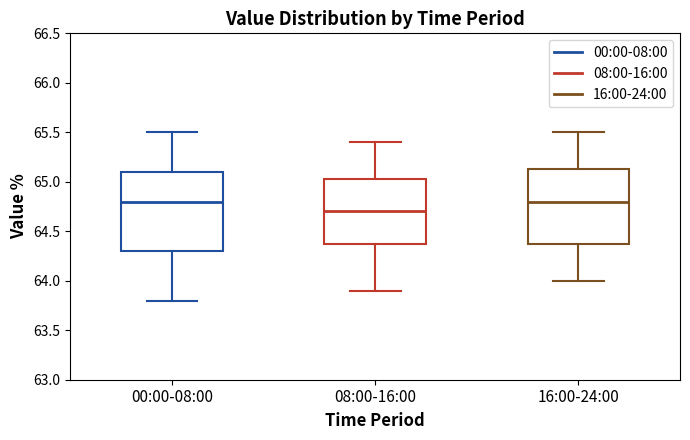

Reading left to right, read every box against the y-axis: the position of its median line, the range the box covers, and the ends of its whiskers. The values are not printed on the chart, so give them approximately, as read against the axis.

00:00-08:00: median 64.80, box 64.30 to 65.10, whiskers 63.80 to 65.50
08:00-16:00: median 64.70, box 64.40 to 65.05, whiskers 63.90 to 65.40
16:00-24:00: median 64.80, box 64.40 to 65.15, whiskers 64.00 to 65.50